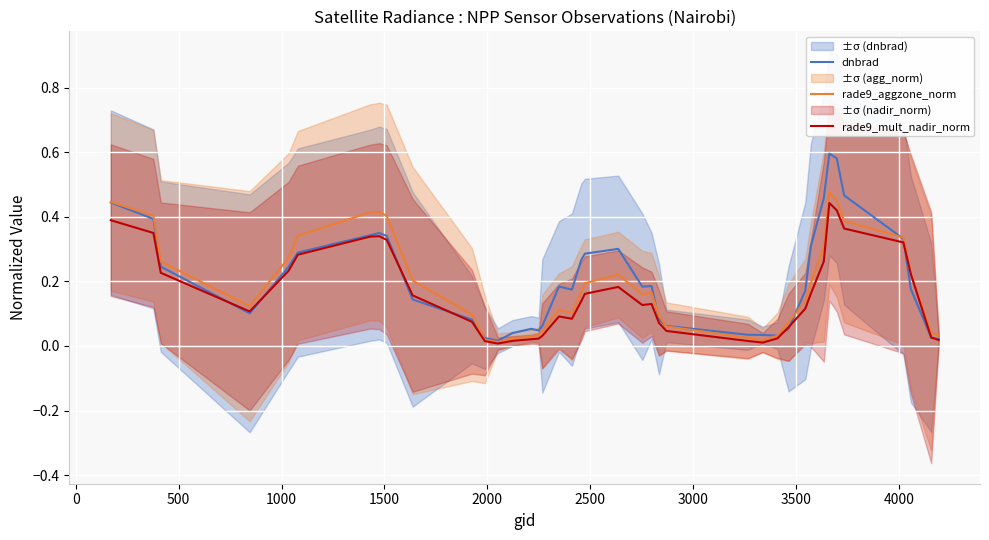

How many series are shown in this chart?

3